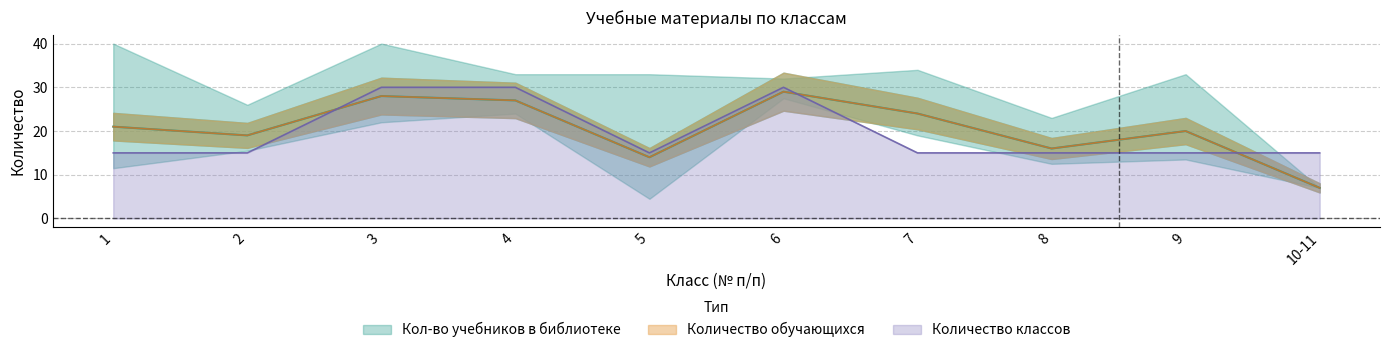

What is the label of the 2nd point from the left?

2